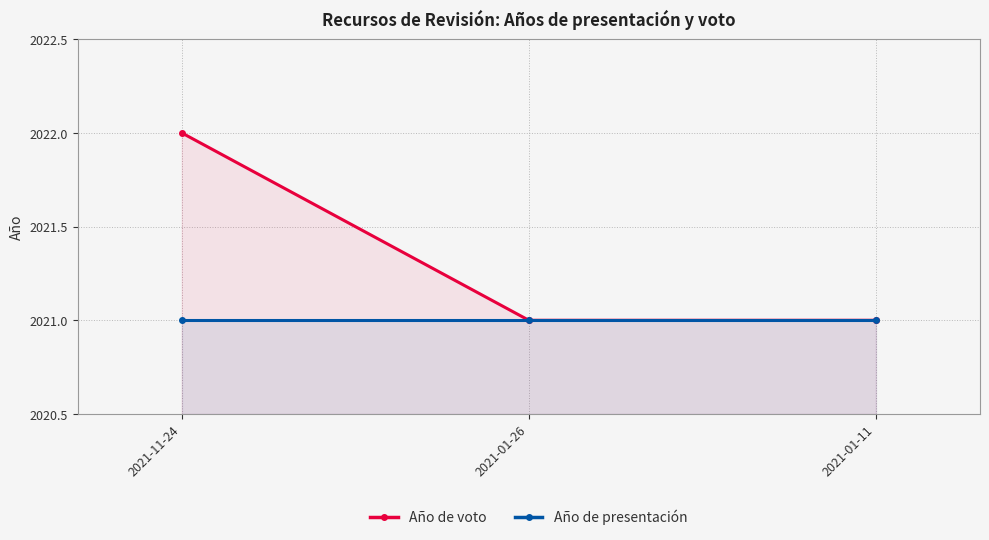

What is the average value of the Año de voto series?

2021